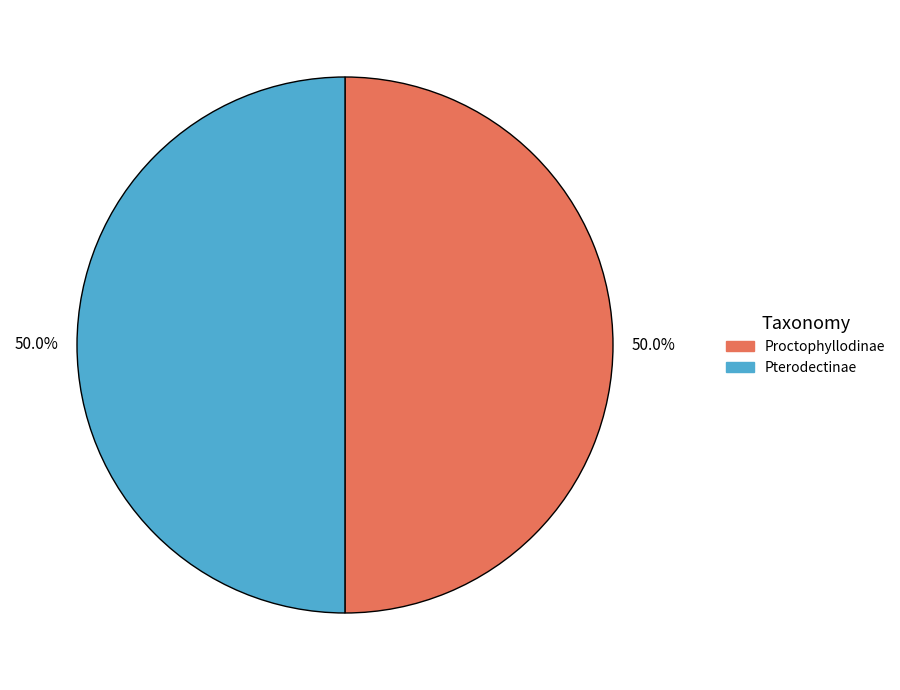

To the nearest percent, what is the combined percentage of Pterodectinae and Proctophyllodinae?

100%